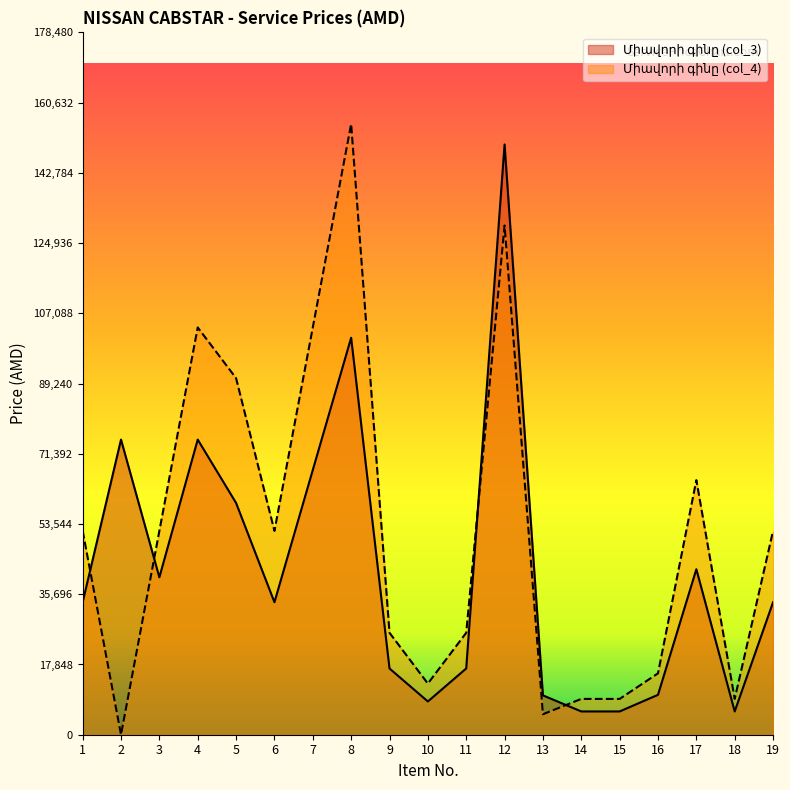

True or false: Միավորի գինը (col_4) and Միավորի գինը (col_3) intersect in this chart.

True